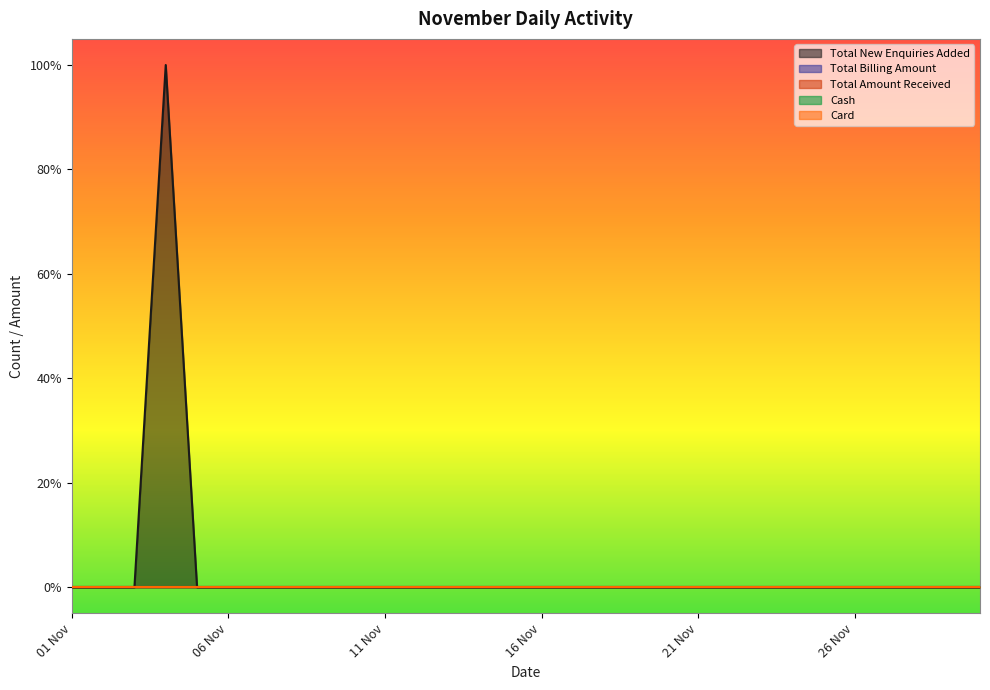

Does the chart have visible grid lines?

No